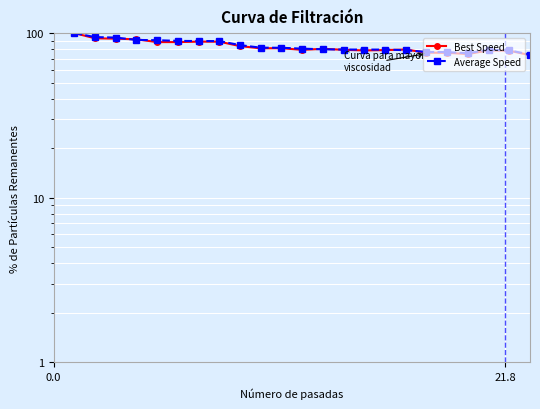

What is the difference between the maximum and second lowest values in the Best Speed series?

25.4